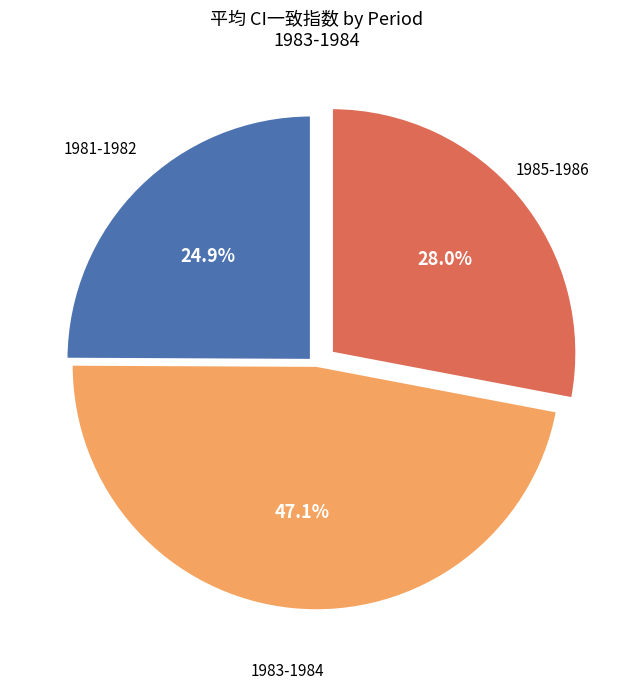

Between 1985-1986 and 1983-1984, which is larger?

1983-1984